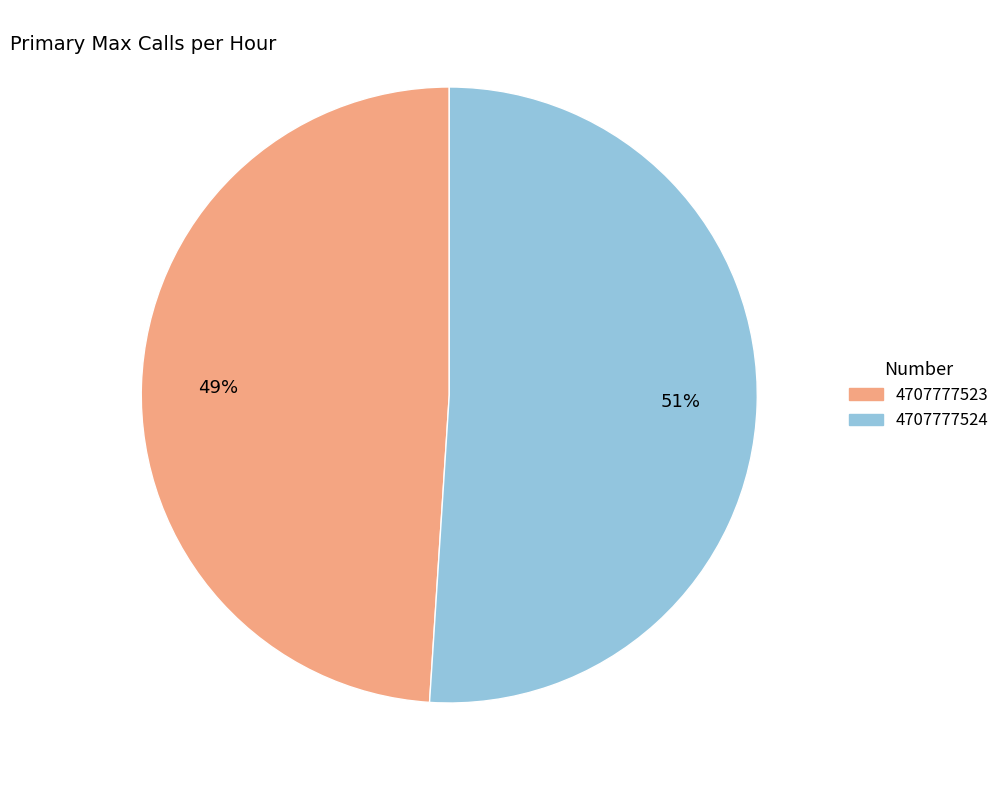

Which slice is the smallest?

4707777523